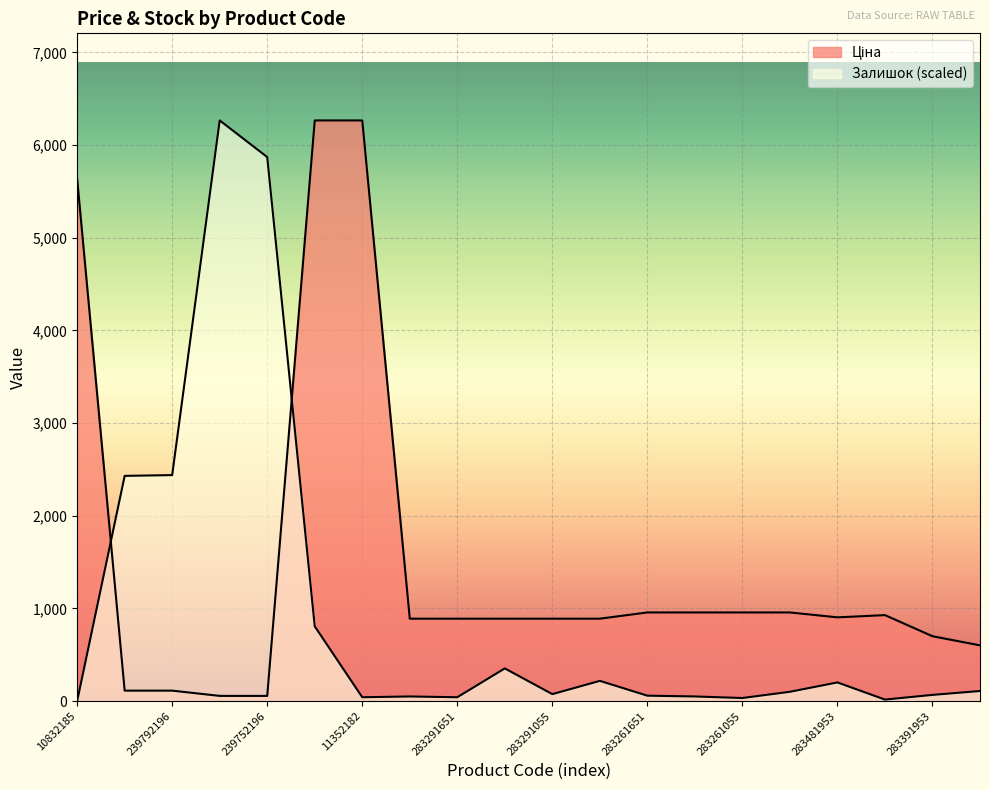

How many interior local peaks does the Залишок series have?

5